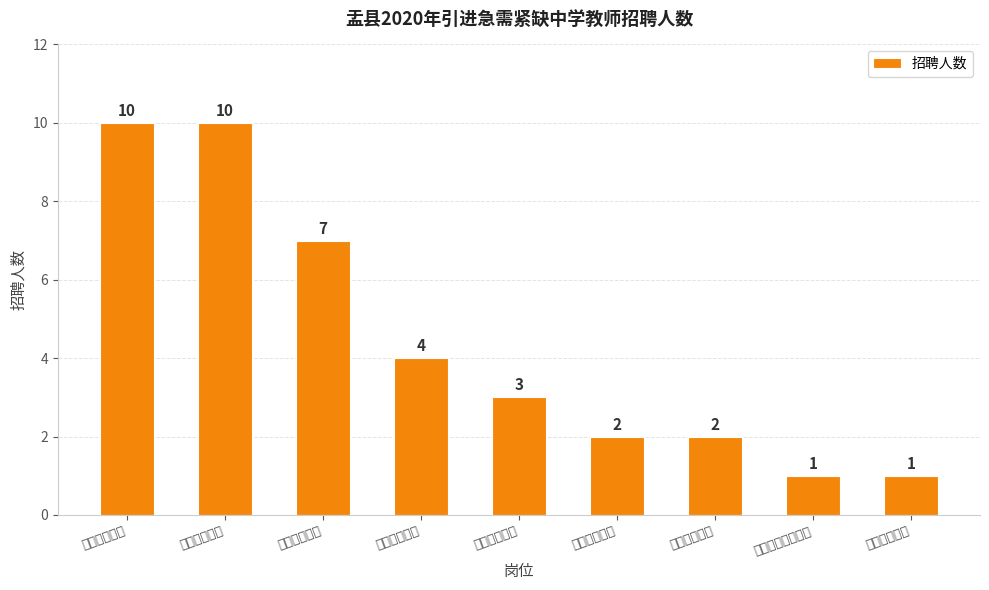

Reading left to right, transcribe all the data shown in this chart.

初中语文教师=10	初中数学教师=10	初中英语教师=7	初中物理教师=4	初中化学教师=3	初中生物教师=2	初中地理教师=2	初中思想政治教师=1	初中历史教师=1